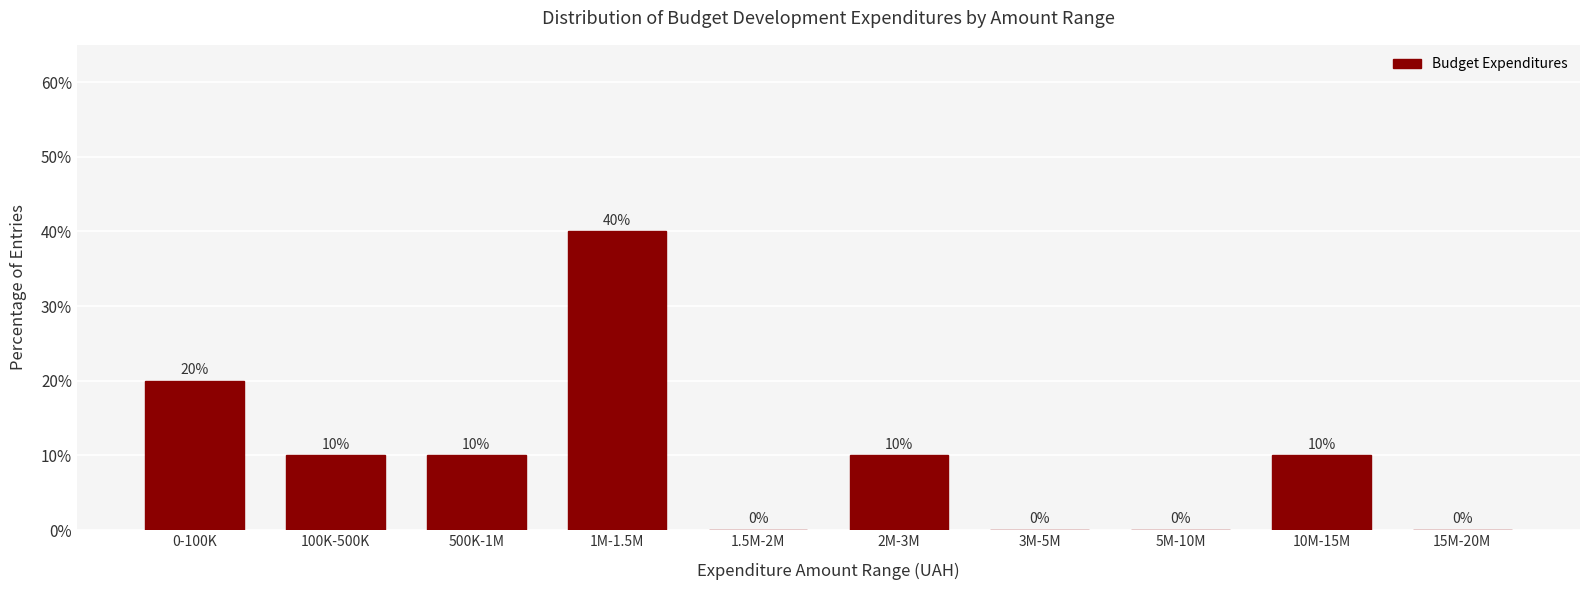

Reading left to right, transcribe all the data shown in this chart.

0-100K=20	100K-500K=10	500K-1M=10	1M-1.5M=40	1.5M-2M=0	2M-3M=10	3M-5M=0	5M-10M=0	10M-15M=10	15M-20M=0